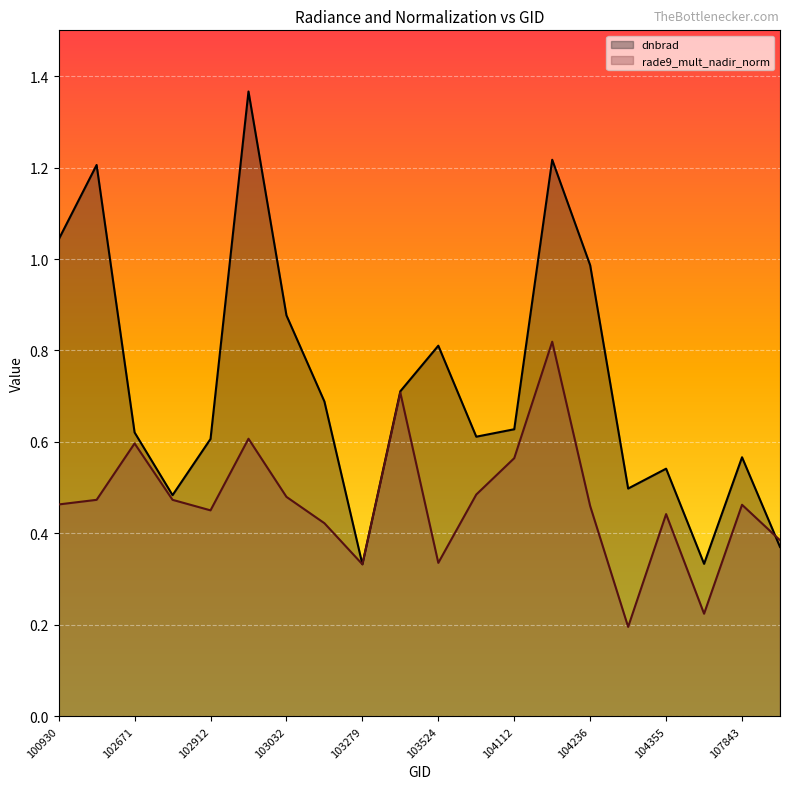

What is the maximum value for dnbrad?

1.4